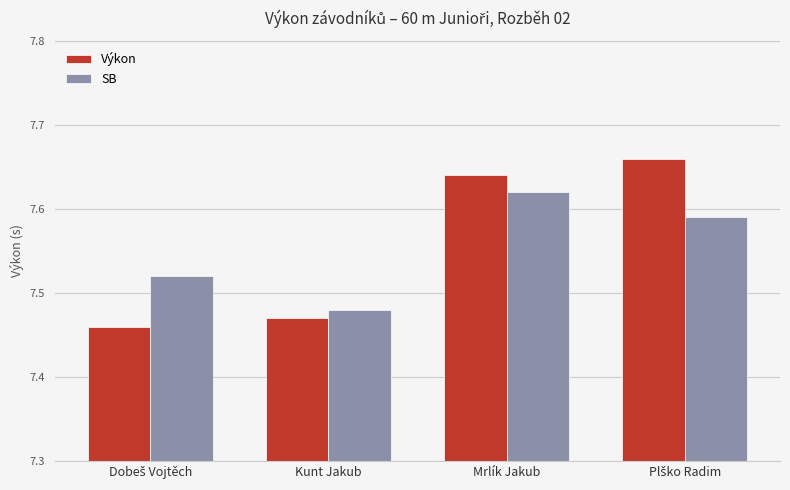

The Výkon series shows 12.3 at Kunt Jakub. True or false?

False